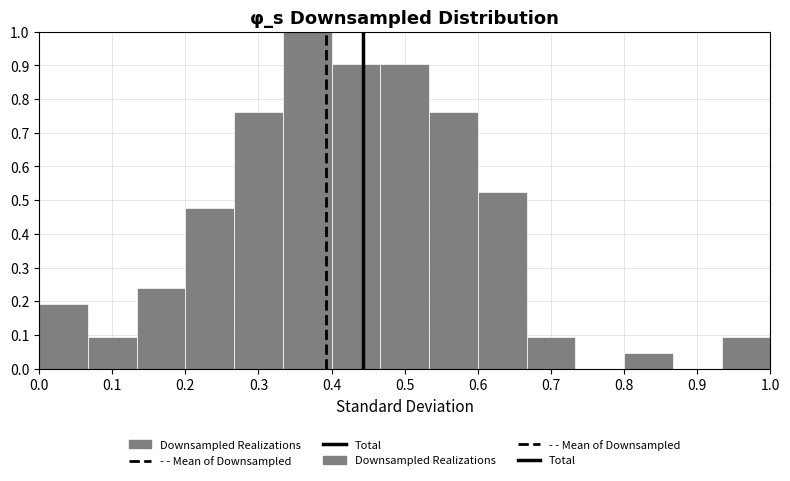

Reading left to right, list every bar in this chart as the range it spans on the x-axis followed by its height. Neither the bar edges nor the heights are printed on the chart, so give them approximately, as read against the axes.

0.00 to 0.07: 0.19
0.07 to 0.13: 0.10
0.13 to 0.20: 0.24
0.20 to 0.27: 0.48
0.27 to 0.33: 0.76
0.33 to 0.40: 1.00
0.40 to 0.47: 0.90
0.47 to 0.53: 0.90
0.53 to 0.60: 0.76
0.60 to 0.67: 0.52
0.67 to 0.73: 0.10
0.73 to 0.80: 0
0.80 to 0.87: 0.05
0.87 to 0.93: 0
0.93 to 1.00: 0.10